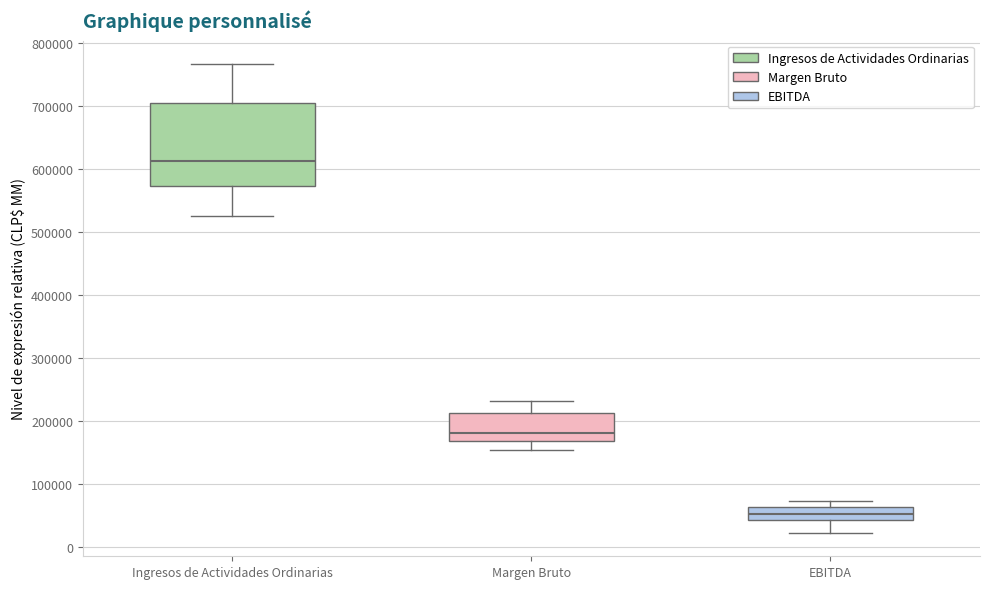

Reading left to right, read every box against the y-axis: the position of its median line, the range the box covers, and the ends of its whiskers. The values are not printed on the chart, so give them approximately, as read against the axis.

Ingresos de Actividades Ordinarias: median 610000, box 570000 to 700000, whiskers 530000 to 770000
Margen Bruto: median 180000, box 170000 to 210000, whiskers 150000 to 230000
EBITDA: median 50000, box 40000 to 60000, whiskers 20000 to 70000